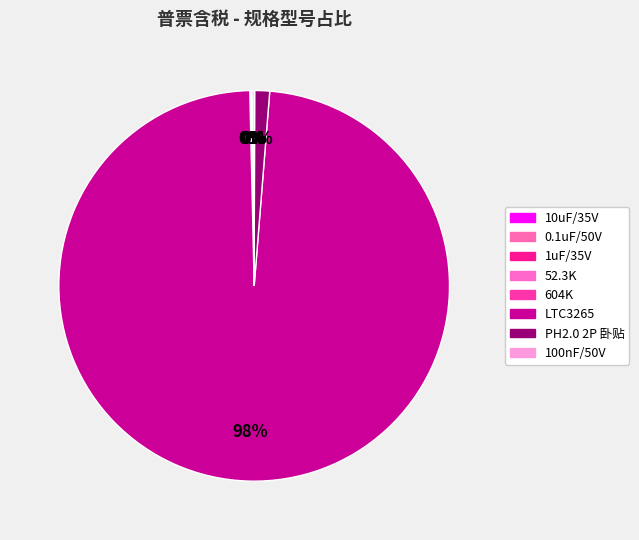

Do 0.1uF/50V and LTC3265 together represent more than half of the pie?

Yes